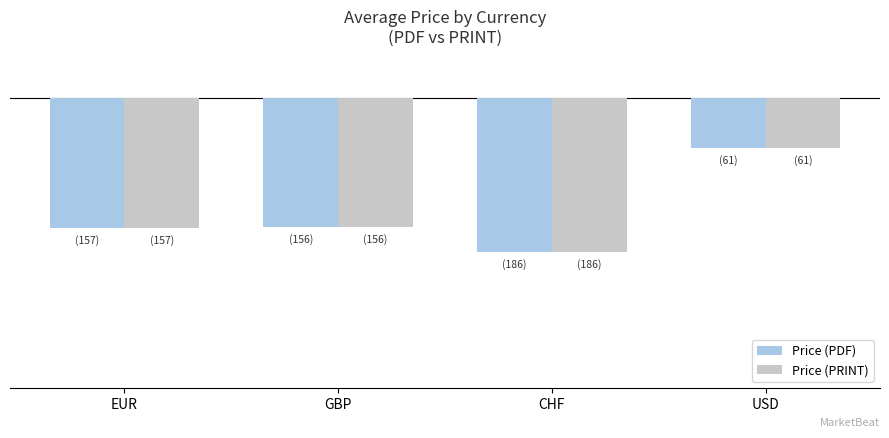

Reading left to right, transcribe all the data shown in this chart.

Price (PDF): EUR=-157.4	GBP=-155.7	CHF=-186.4	USD=-61.0
Price (PRINT): EUR=-157.4	GBP=-155.7	CHF=-186.4	USD=-61.0